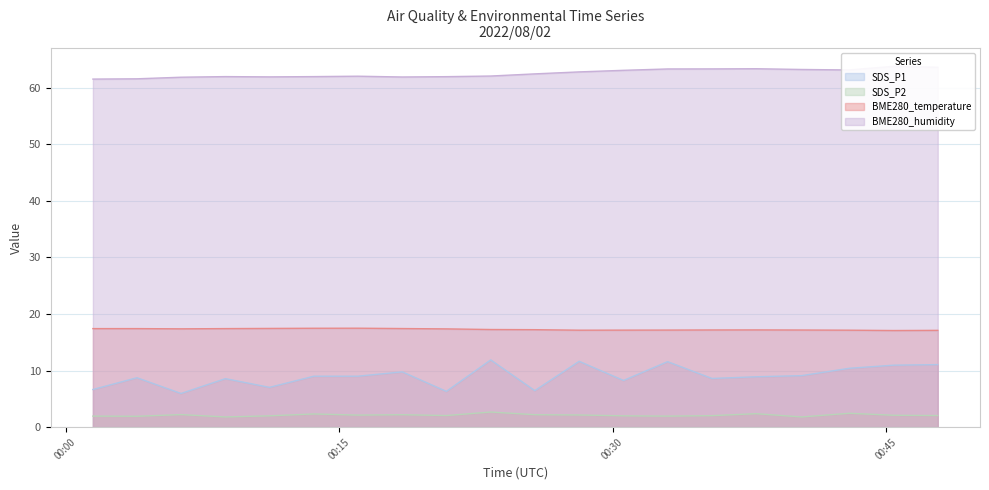

Where is the first local minimum for SDS_P1?

2022/08/02 00:06:20